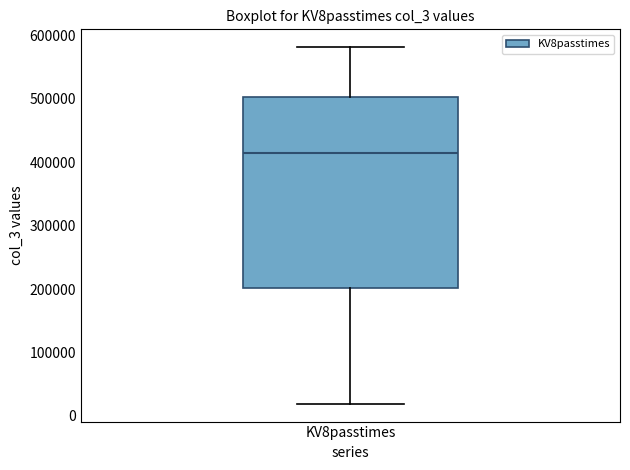

Read this box plot against the y-axis: the position of the median line, the range covered by the box, and the ends of both whiskers. The values are not printed on the chart, so give them approximately, as read against the axis.

median 410000, box 200000 to 500000, whiskers 20000 to 580000